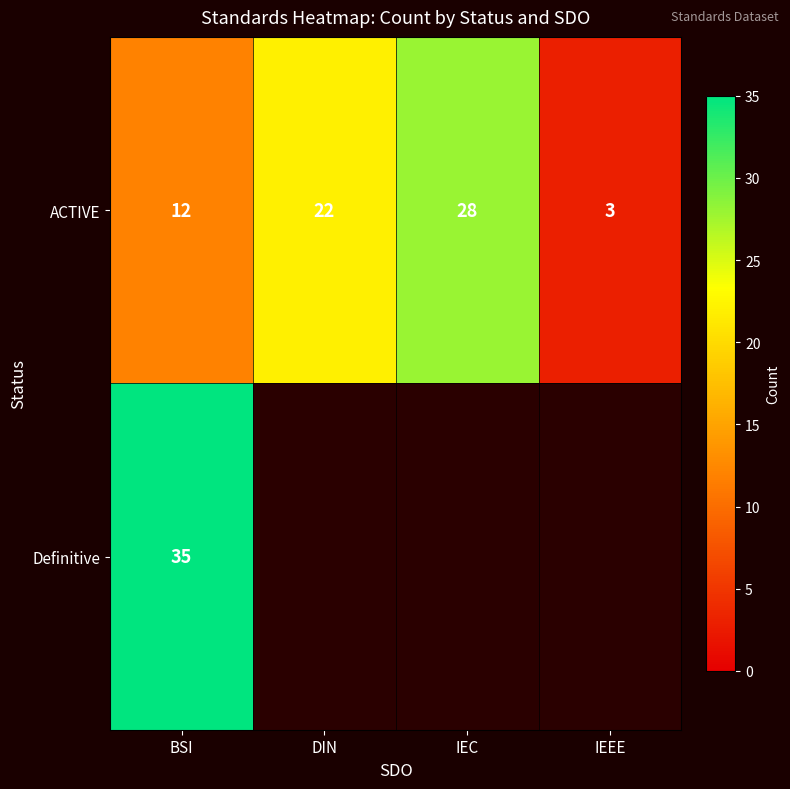

The ACTIVE series shows 9 at IEC. True or false?

False